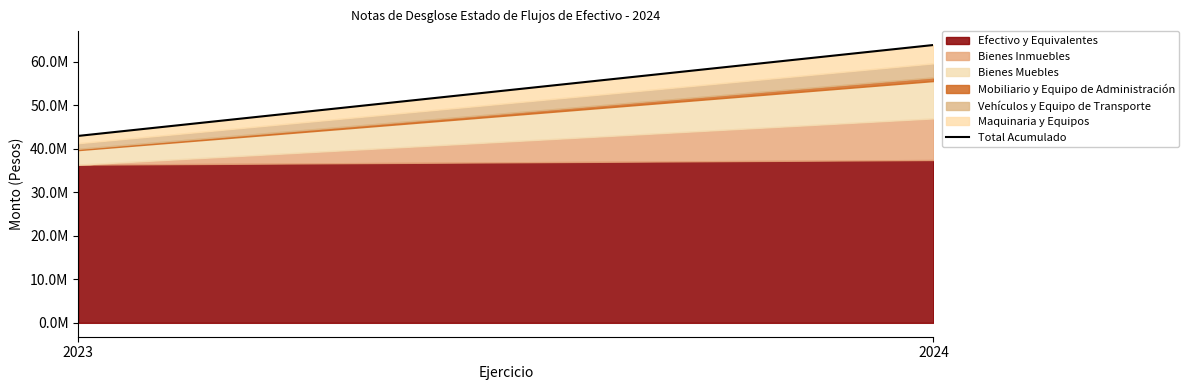

What are all the series names shown in the legend?

Efectivo y Equivalentes, Bienes Inmuebles, Bienes Muebles, Mobiliario y Equipo de Administración, Vehículos y Equipo de Transporte, Maquinaria y Equipos